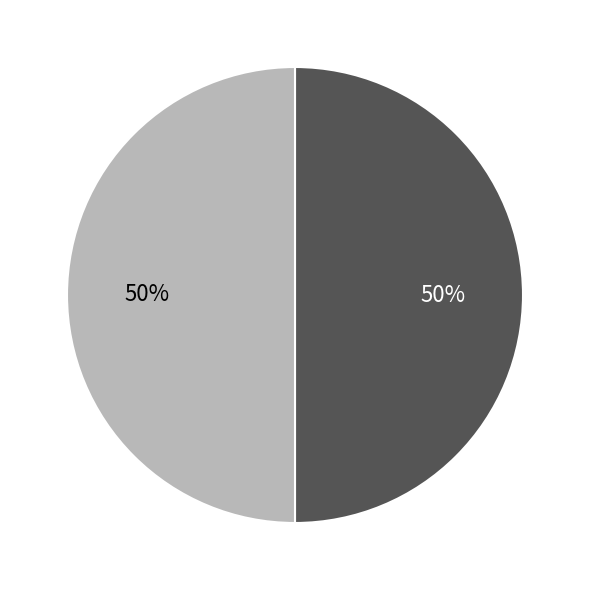

To the nearest percent, what is the average slice percentage?

50%